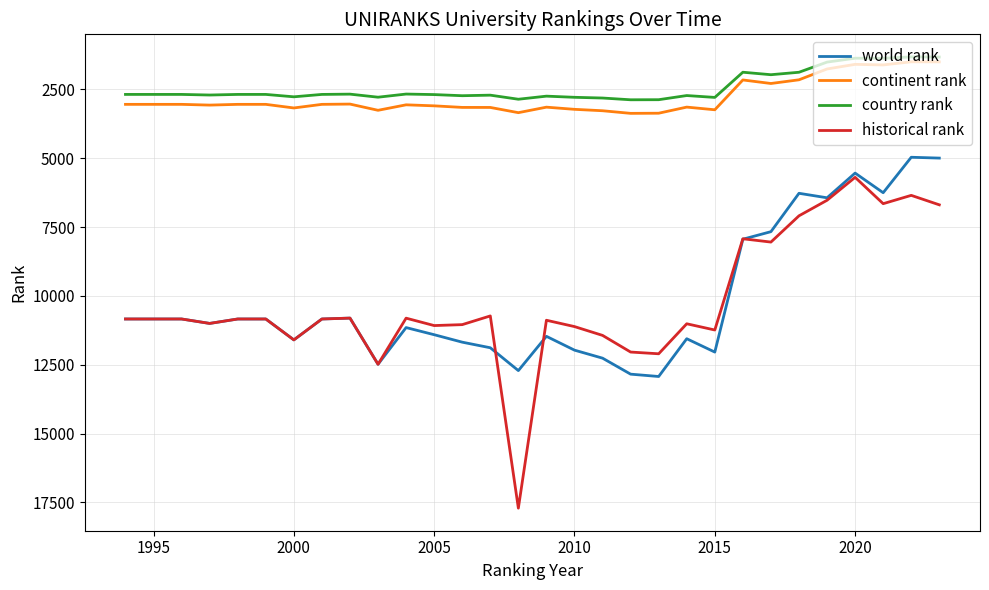

True or false: country rank and historical rank intersect in this chart.

False